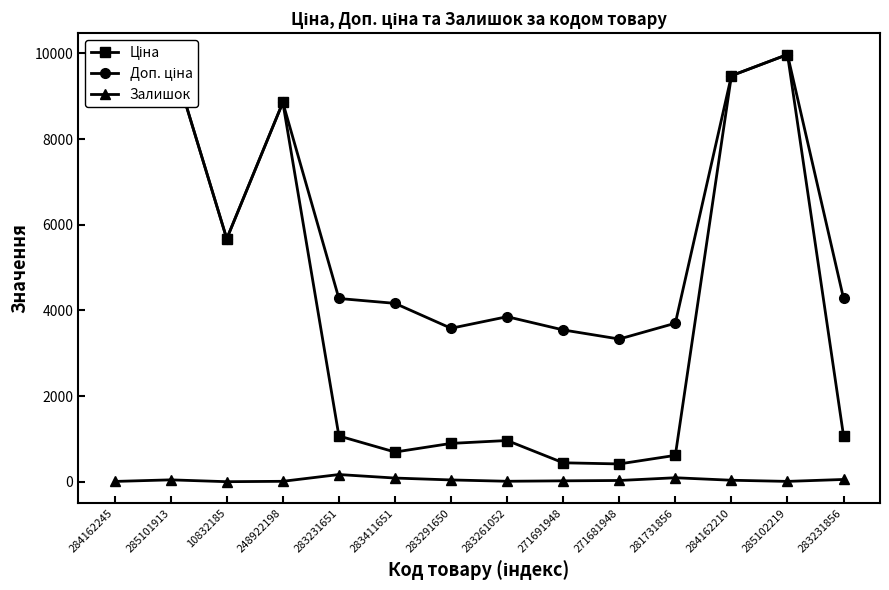

What is the sum of the Залишок values at 10832185 and 284162245?

10